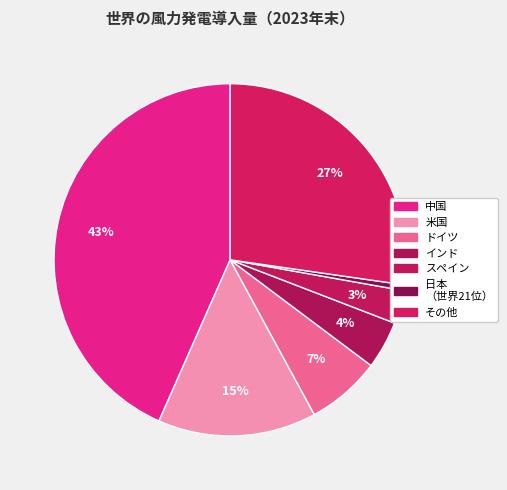

Is スペイン the majority of the pie?

No